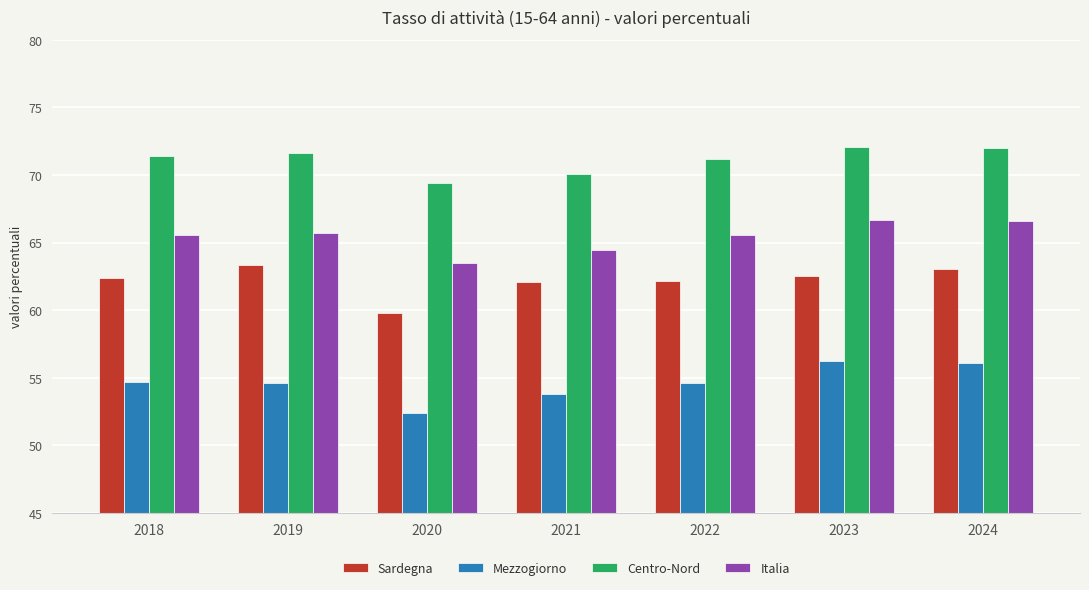

What is the difference between the maximum and minimum values in the Mezzogiorno series?

3.9